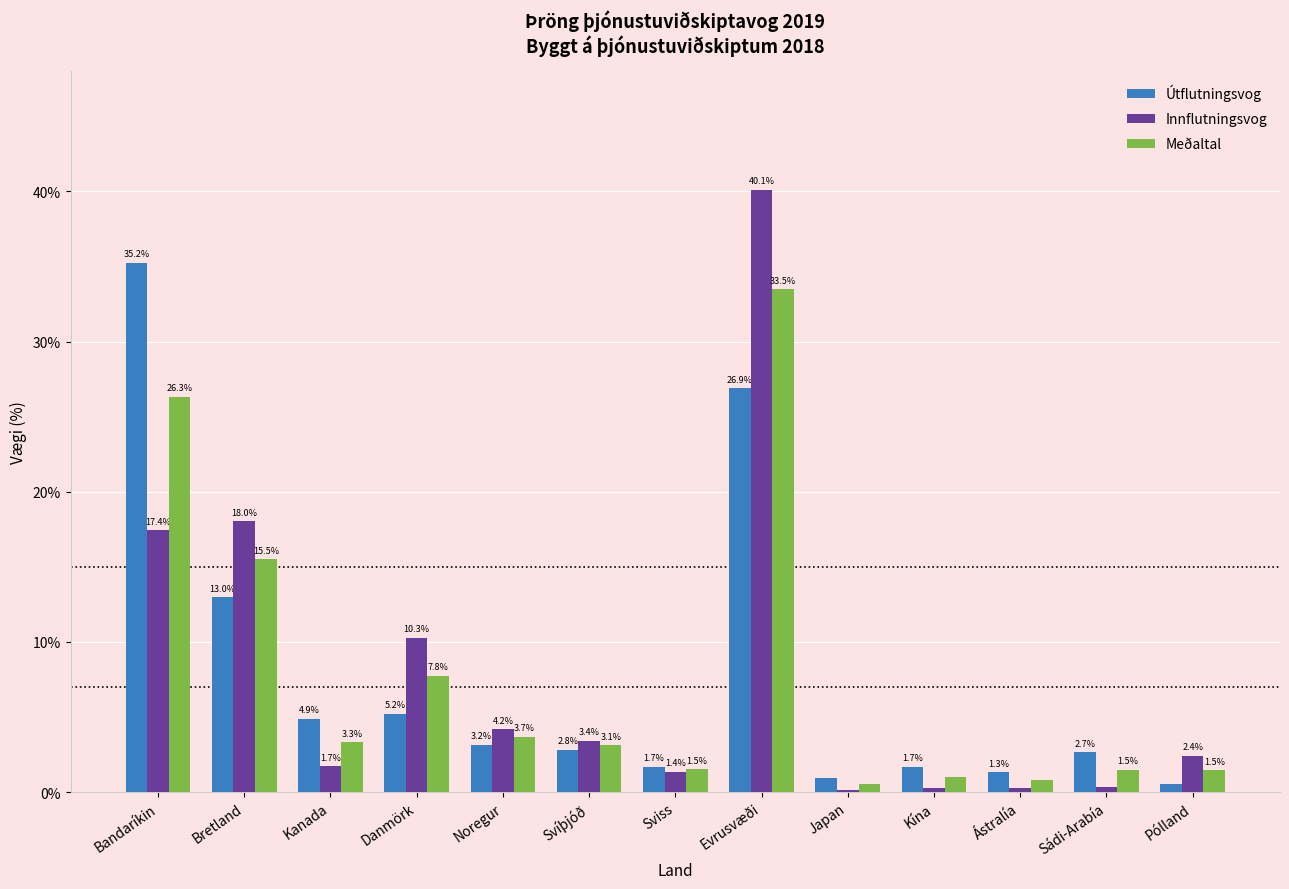

What is the value of the Meðaltal bar at the 1st from the left?

26.3